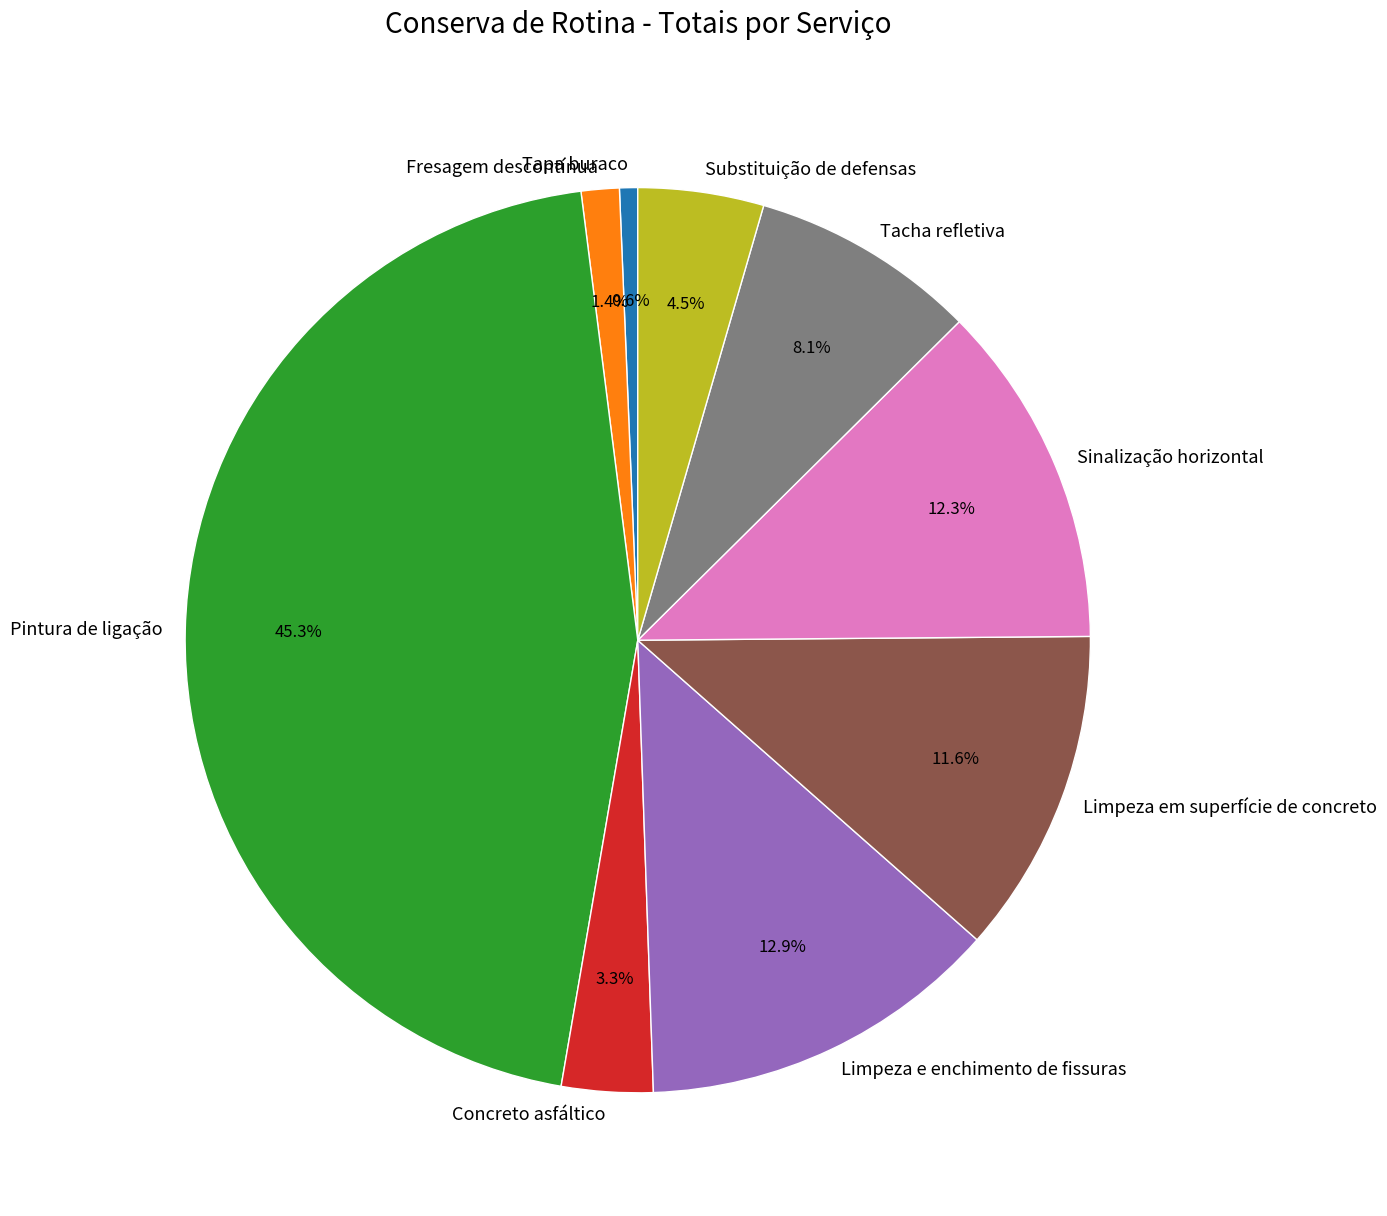

What percentage do Tacha refletiva and Sinalização horizontal together represent?

20.4%